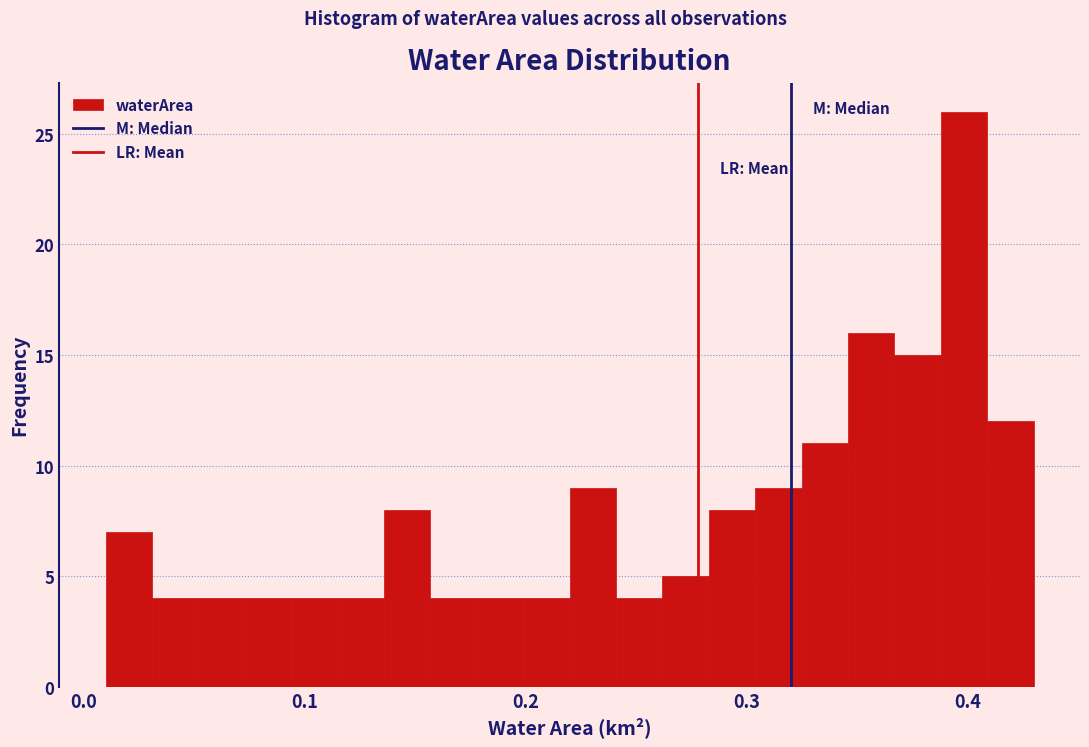

Read against the x-axis, roughly where is the centre of the tallest bar?

0.40